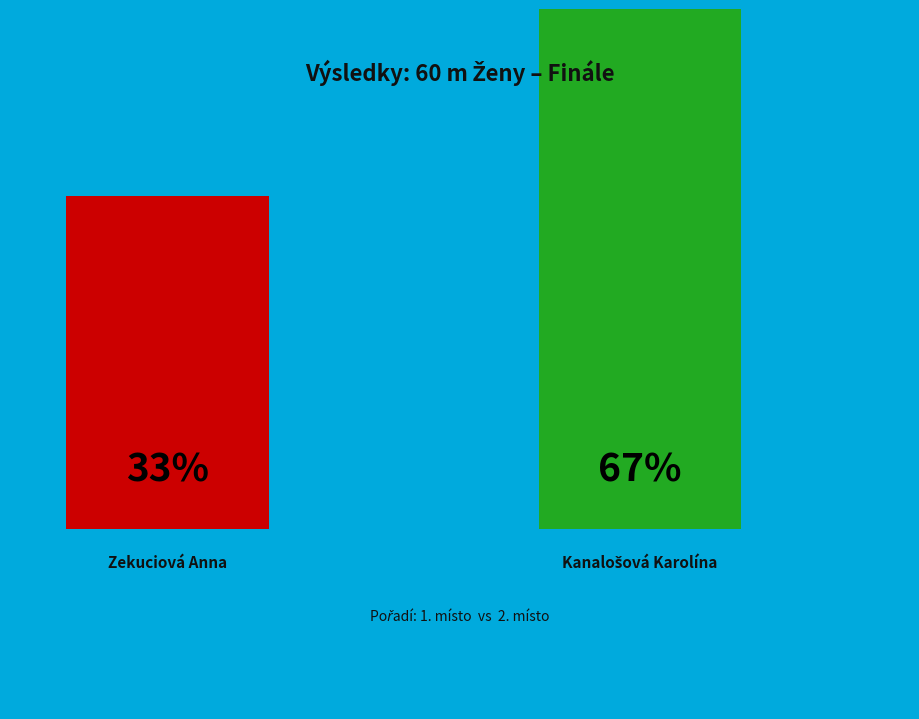

Which has a higher value, Kanalošová Karolína or Zekuciová Anna?

Kanalošová Karolína